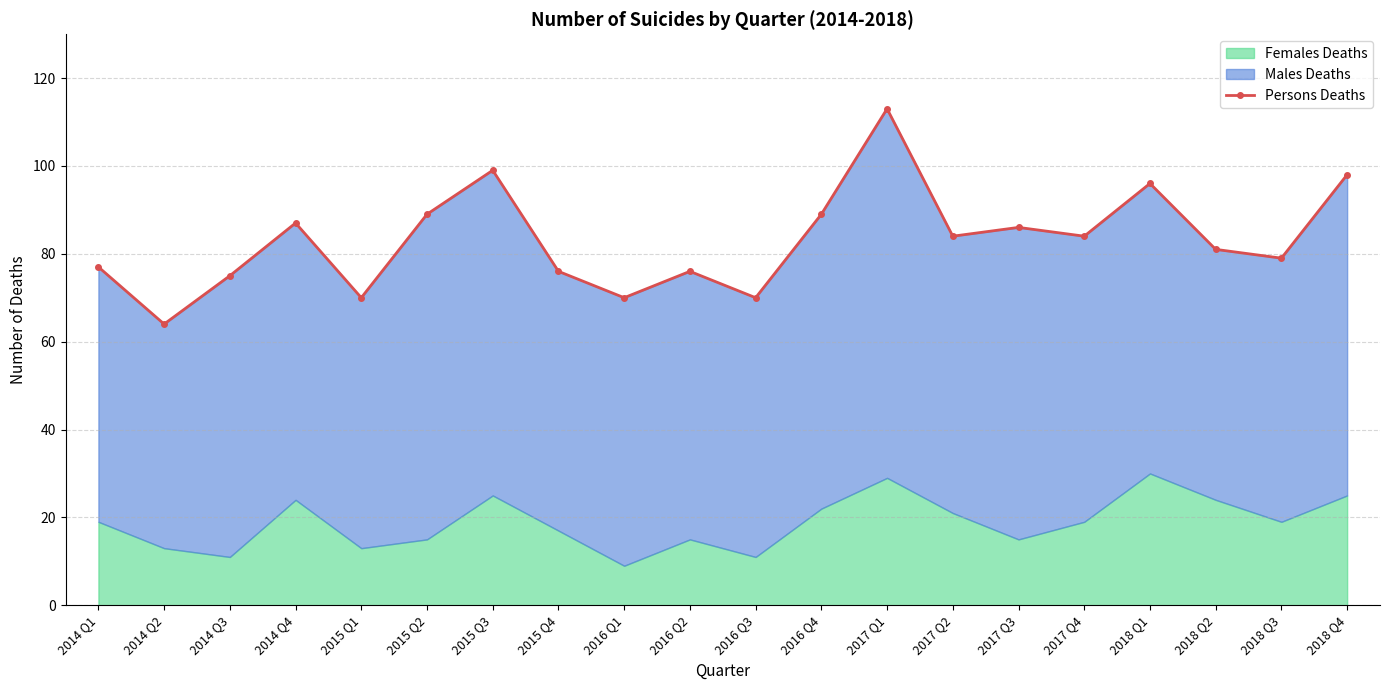

How many data points are less than 84?

10